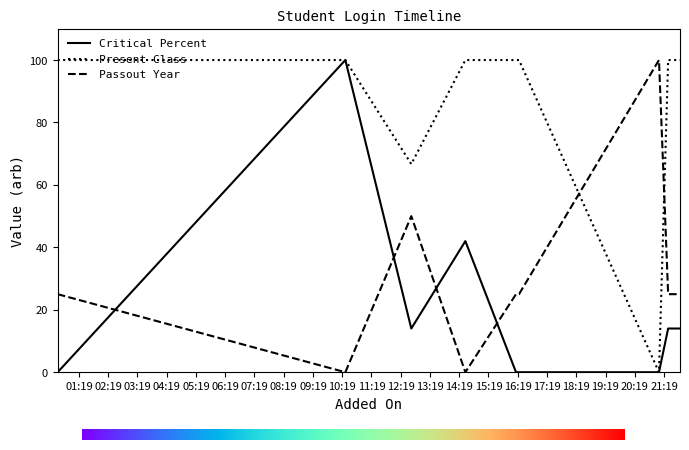

What is the difference between the maximum and second lowest values in the Present Class series?

33.3